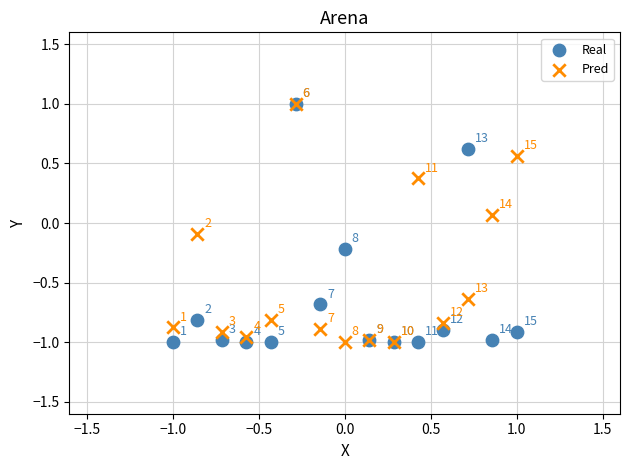

What are all the series names shown in the legend?

Real, Pred